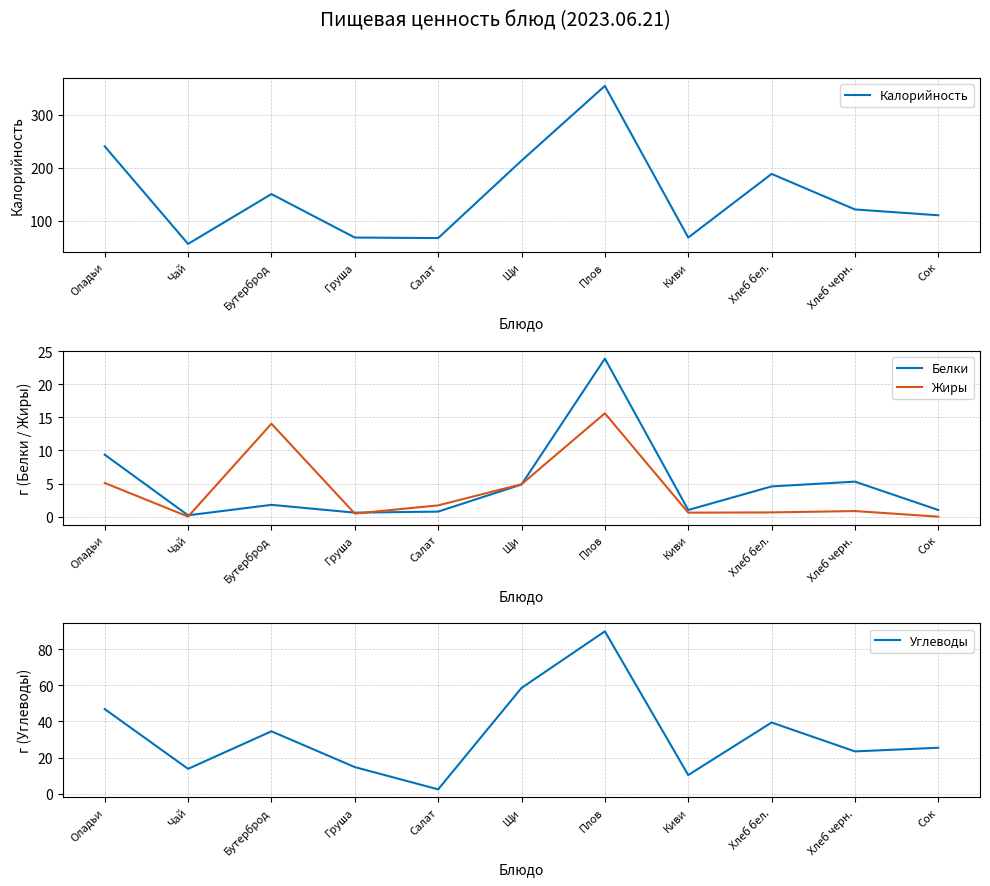

True or false: Углеводы has more than 0 points higher than both neighbors.

True